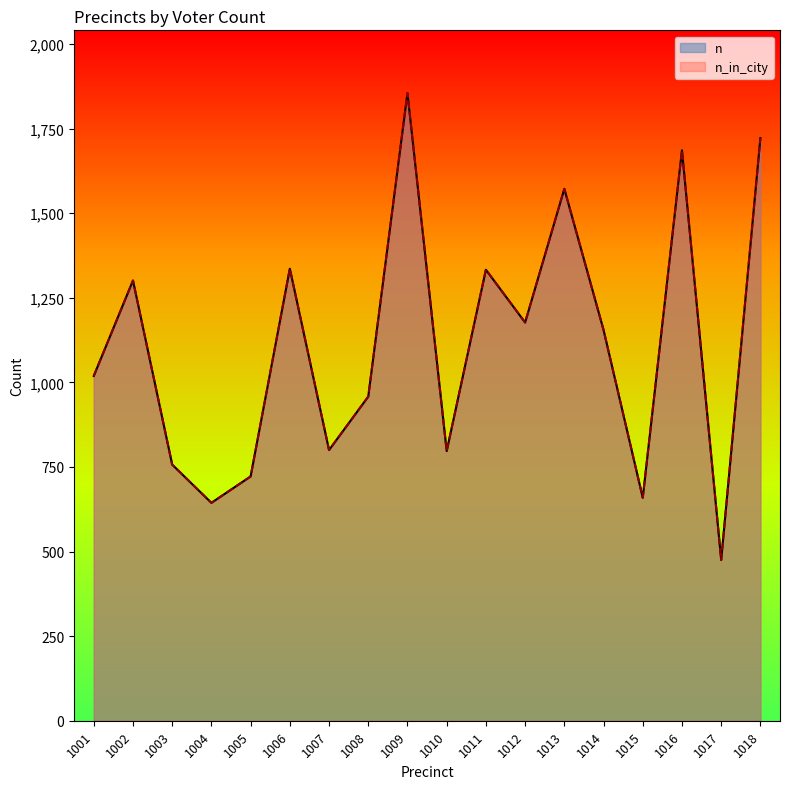

The n_in_city series shows 797 at 1010. True or false?

True